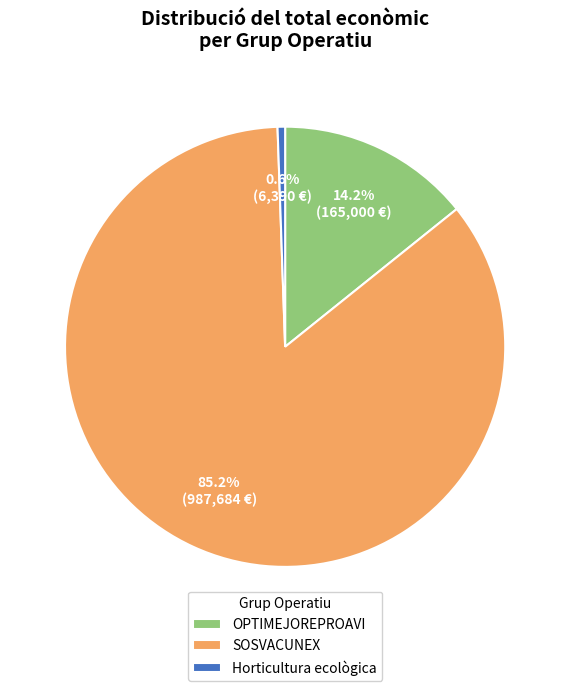

To the nearest percent, what is the difference between the OPTIMEJOREPROAVI and Horticultura ecològica slice percentages?

14%